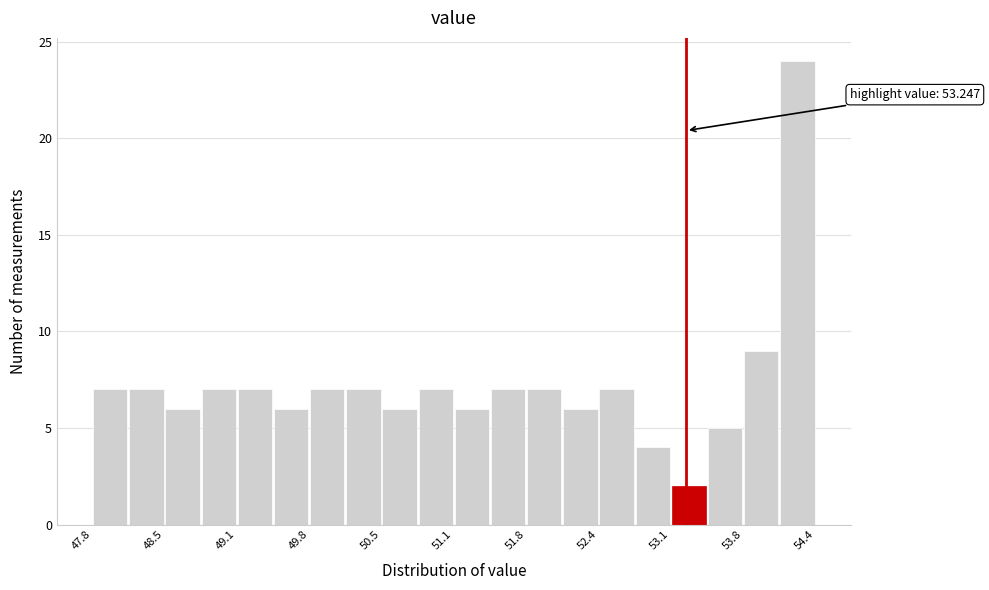

Around what value on the x-axis is the tallest bar? Give the approximate position of its centre, as read against the axis.

54.3